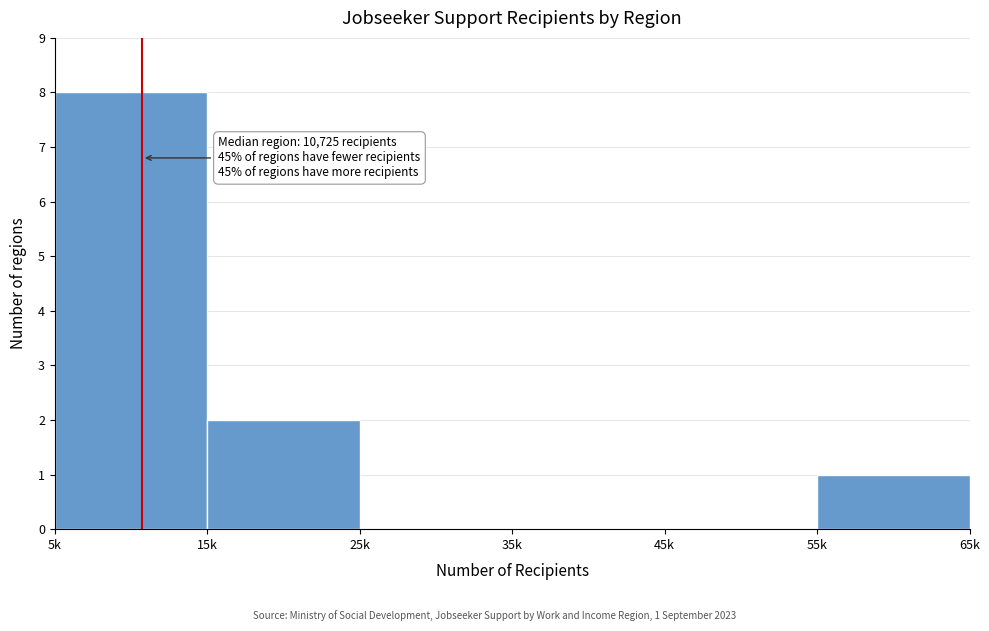

Reading right to left, list all the values displayed in this chart.

55k=1	45k=0	35k=0	25k=0	15k=2	5k=8